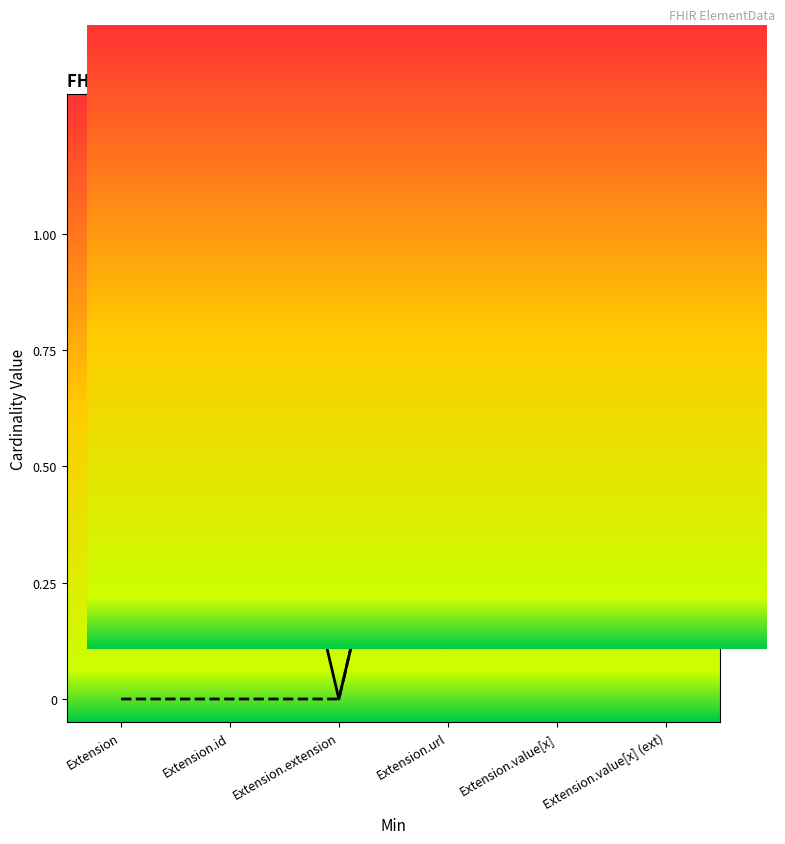

How many lines are shown in the chart?

2